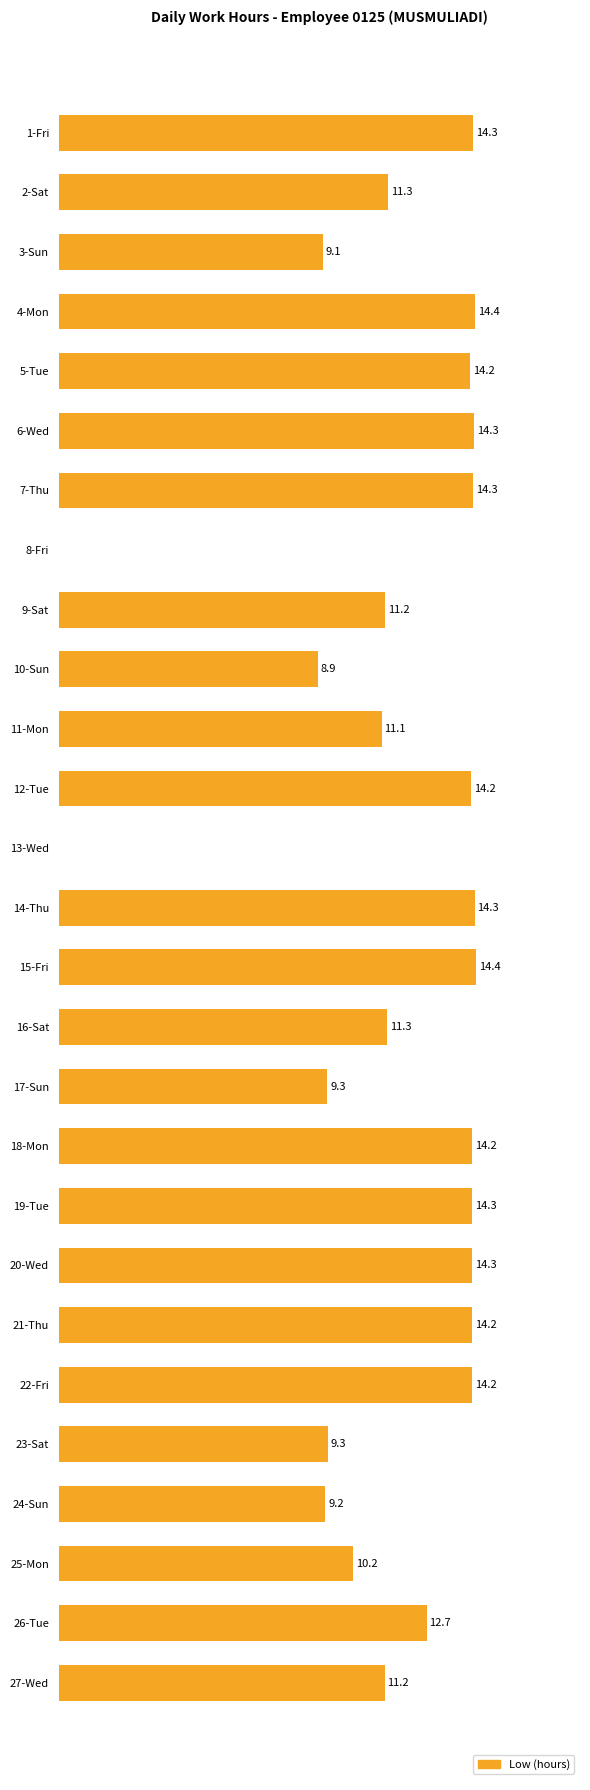

Between 22-Fri and 17-Sun, which is larger?

22-Fri